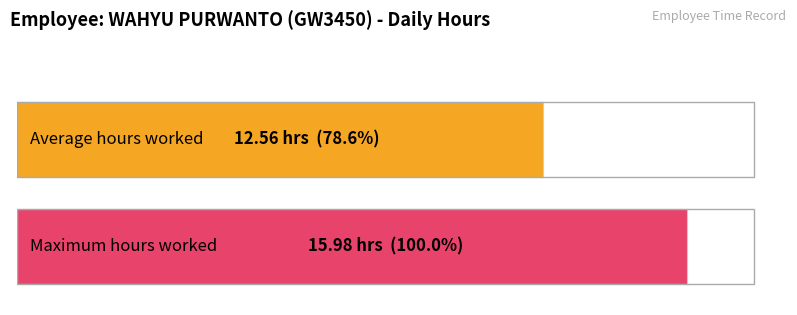

True or false: the data shows 6.0 at 20-Thu.

False